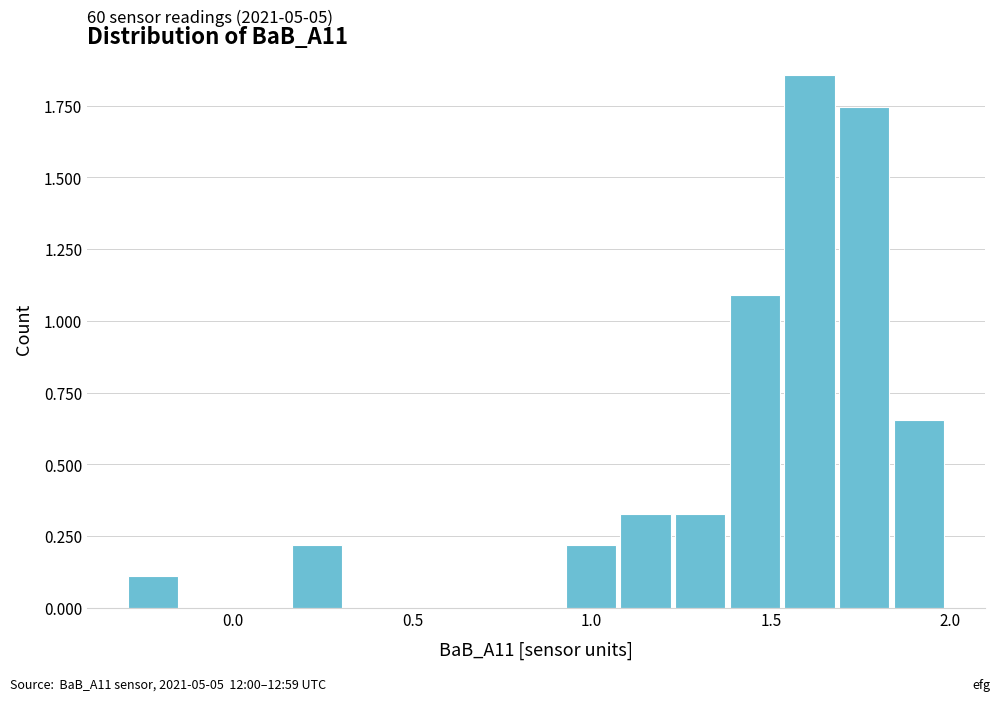

Read against the x-axis, roughly where is the centre of the tallest bar?

1.60